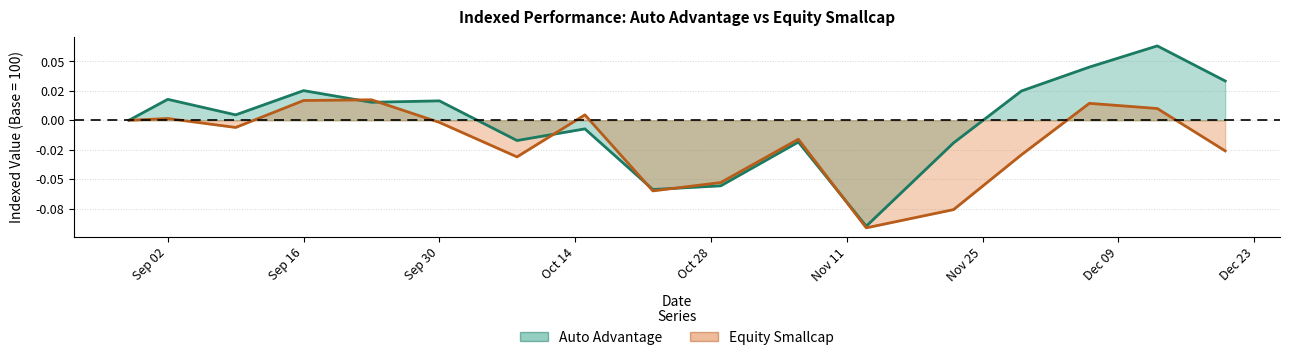

Reading left to right, list all the values displayed in this chart.

Auto Advantage: 0.0	0.0	0.0	0.0	0.0	0.0	-0.0	-0.0	-0.1	-0.1	-0.0	-0.1	-0.0	0.0	0.0	0.1	0.0
Equity Smallcap: 0.0	0.0	-0.0	0.0	0.0	-0.0	-0.0	0.0	-0.1	-0.1	-0.0	-0.1	-0.1	-0.0	0.0	0.0	-0.0